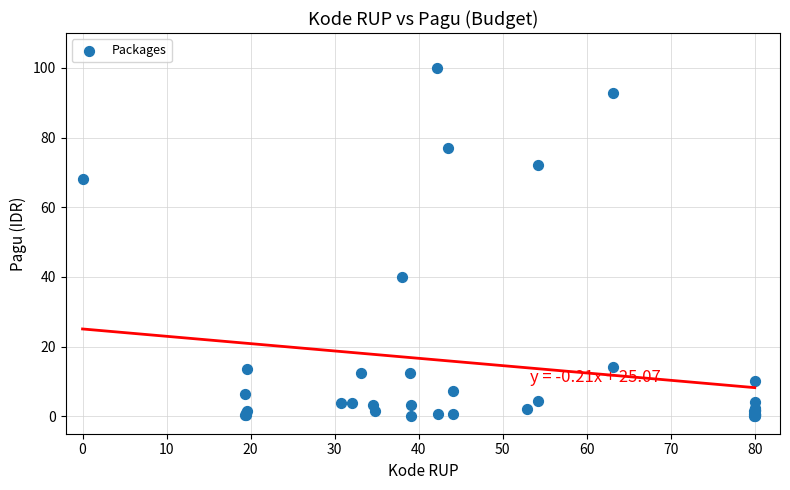

What Y value in the scatter plot is closest to 50?

40.1